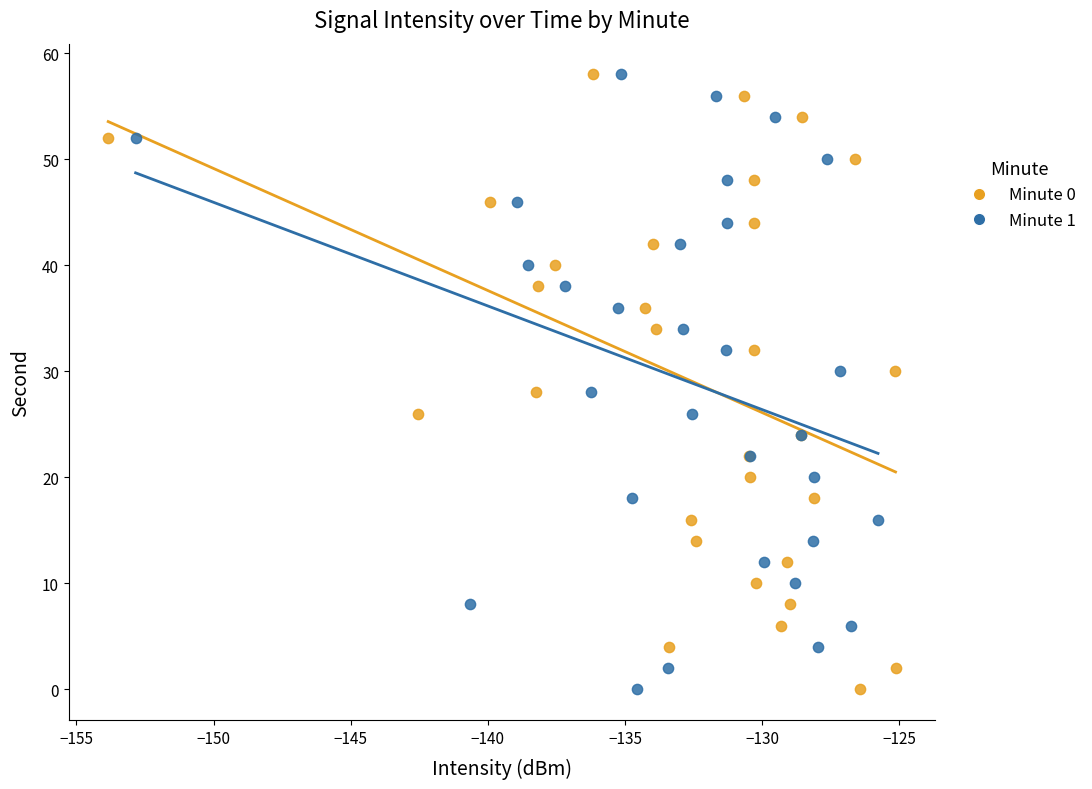

What are all the series names shown in the legend?

Minute 0, Minute 1